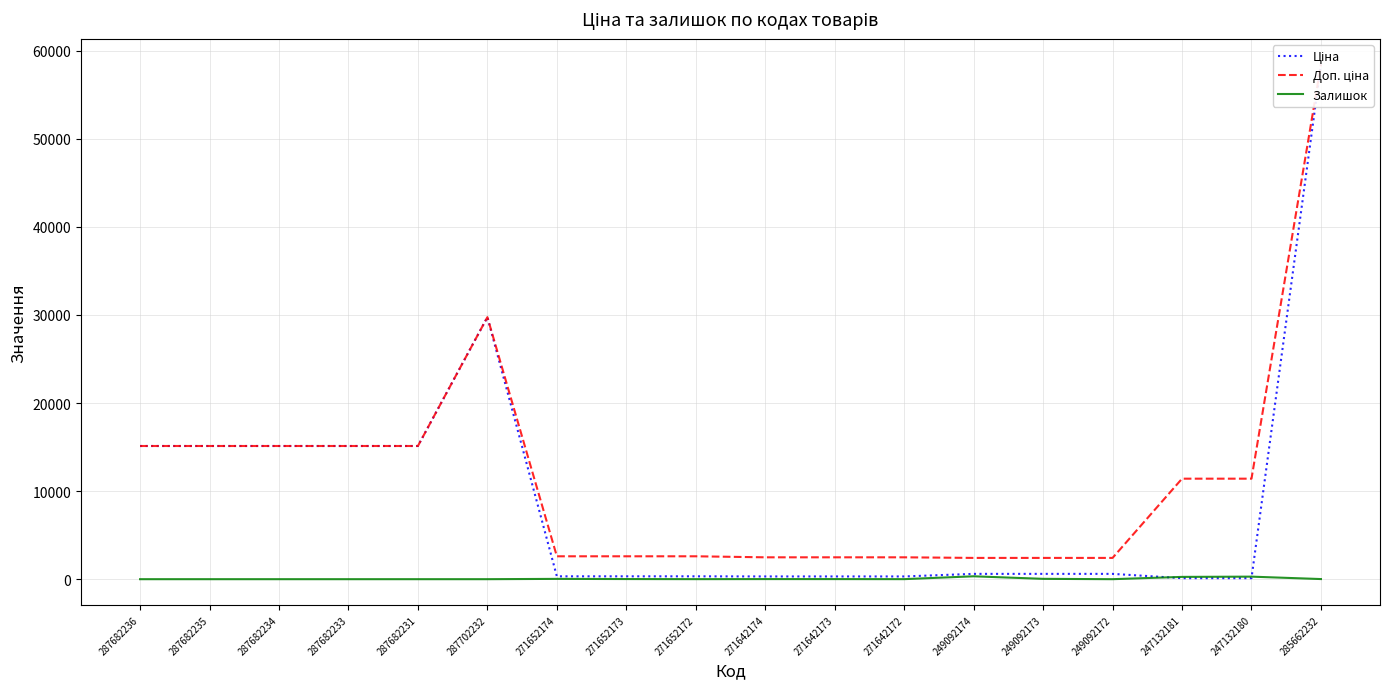

What is the difference between the maximum and minimum values in the Ціна series?

58312.4